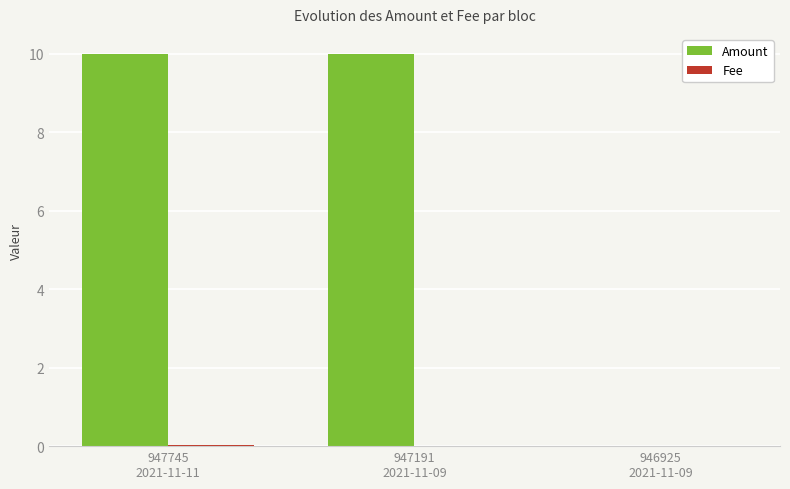

Which series has the largest total across all categories?

Amount